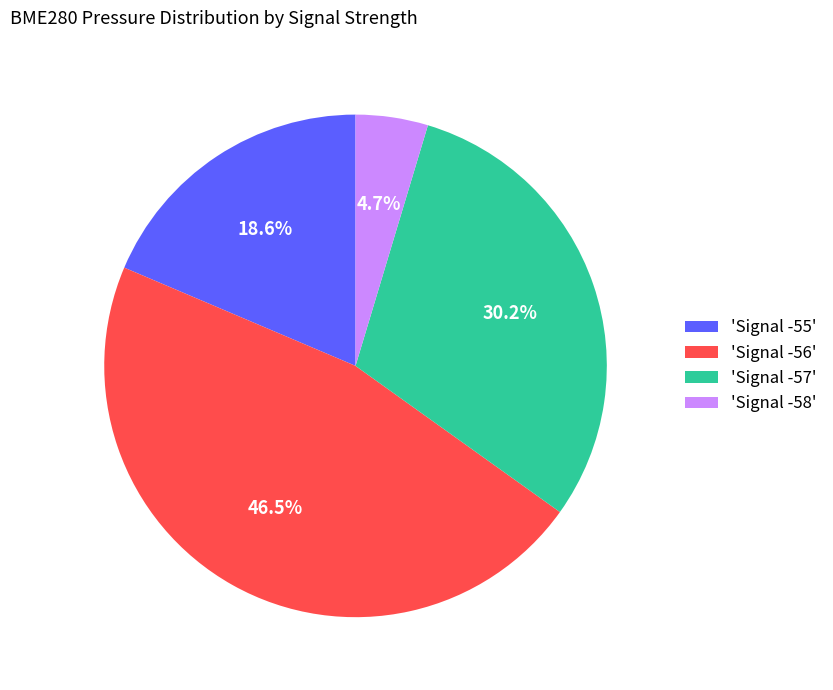

Does any single category account for the majority?

No